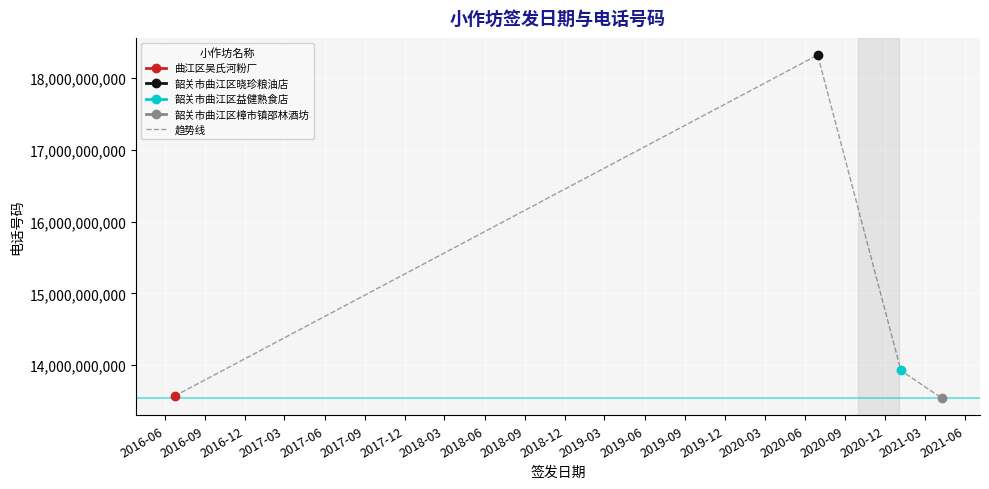

What is the minimum value shown in the chart?

13542250802